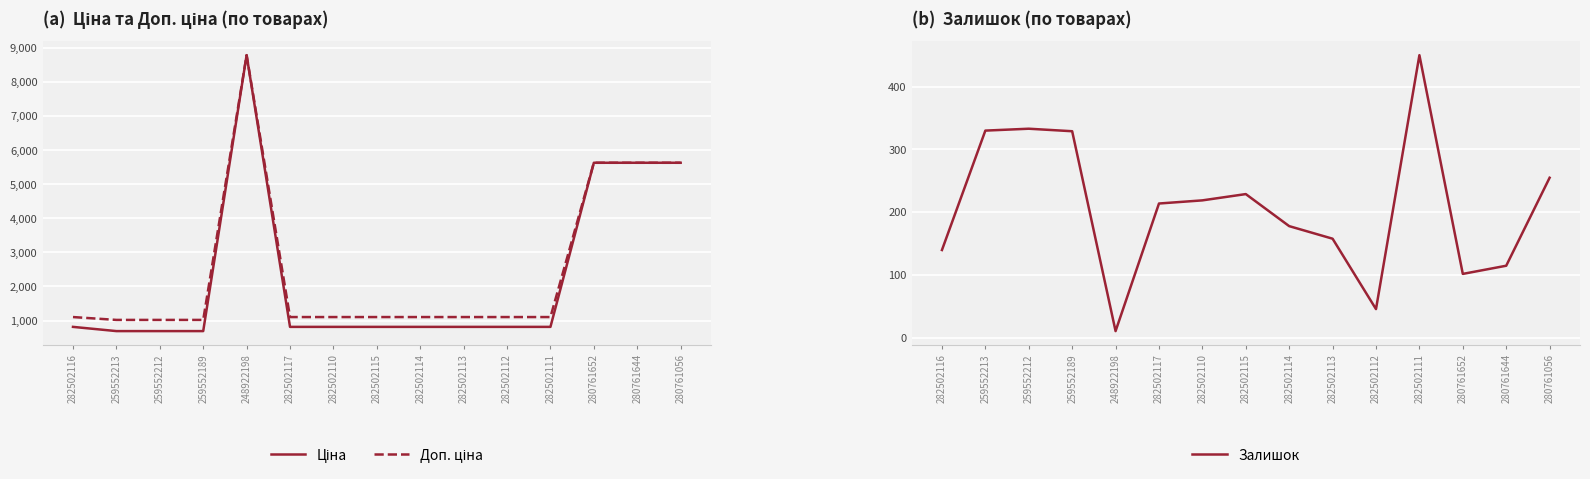

Which series has the largest range (max minus min)?

Ціна